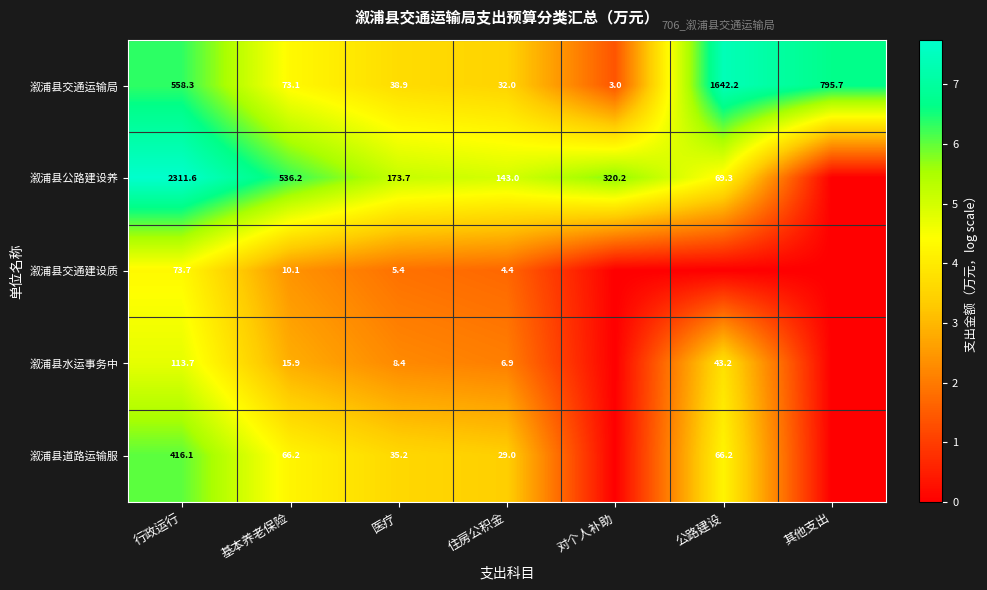

True or false: 溆浦县公路建设养 has a value of 3429.9 at 行政运行.

False